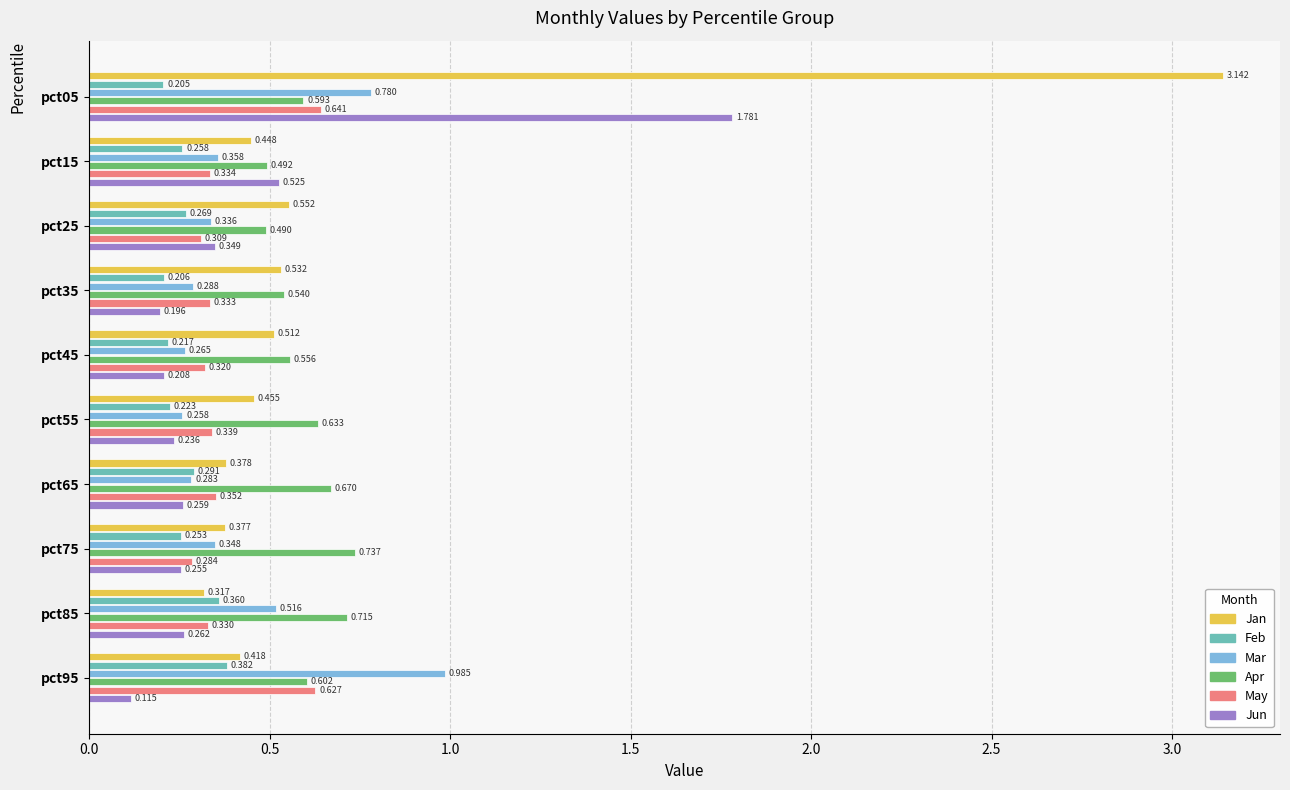

At pct15, list the series in order from smallest to largest.

Feb, May, Mar, Jan, Apr, Jun